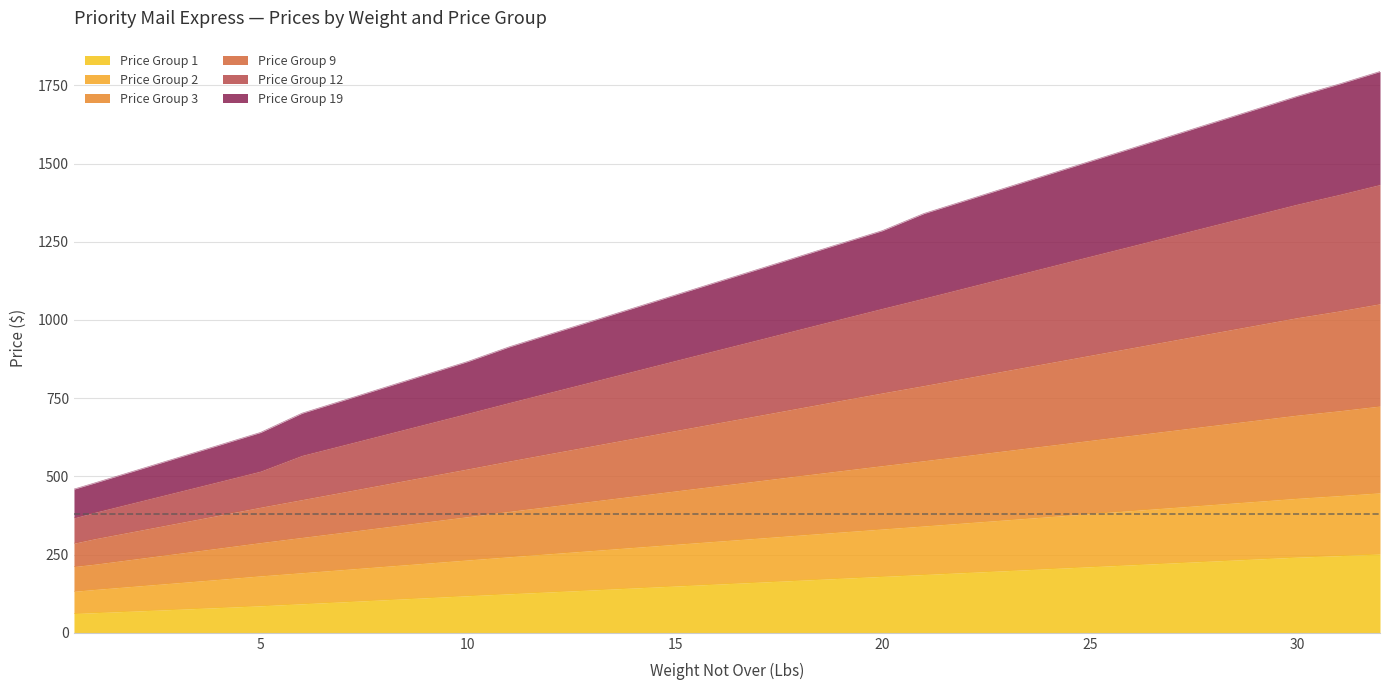

How many series are shown in this chart?

6